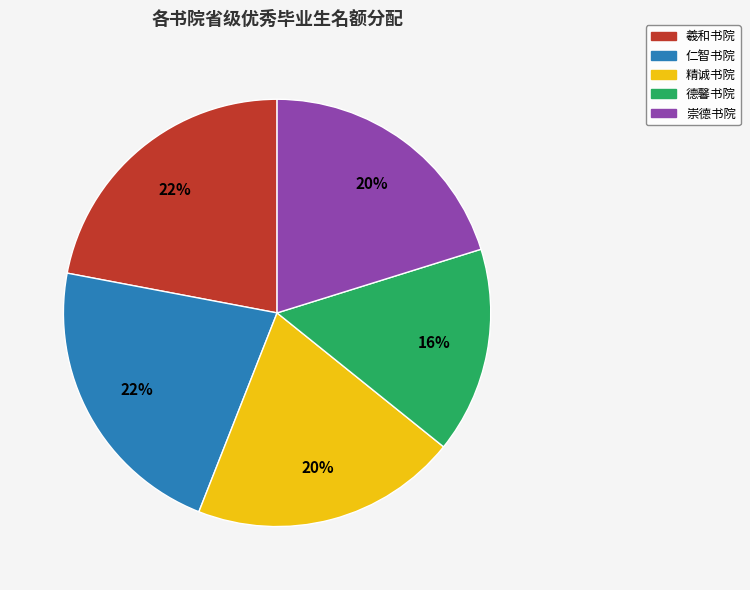

How many segments does this pie chart have?

5